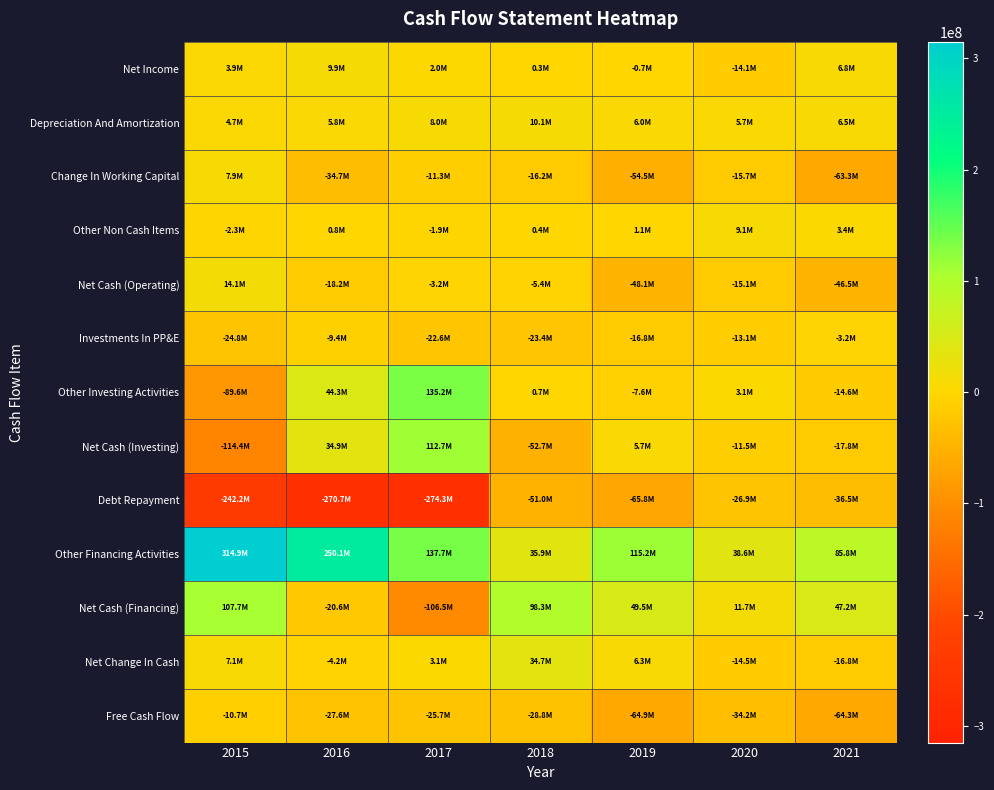

Reading right to left, transcribe all the data shown in this chart.

Net Income: 2021=6849000	2020=-14112000	2019=-684000	2018=350000	2017=1992000	2016=9920000	2015=3888000
Depreciation And Amortization: 2021=6492000	2020=5690000	2019=6043000	2018=10066000	2017=7955000	2016=5791000	2015=4676000
Change In Working Capital: 2021=-63284000	2020=-15723000	2019=-54544000	2018=-16192000	2017=-11269000	2016=-34671000	2015=7852000
Other Non Cash Items: 2021=3436000	2020=9066000	2019=1061000	2018=397000	2017=-1855000	2016=768000	2015=-2292000
Net Cash (Operating): 2021=-46507000	2020=-15079000	2019=-48124000	2018=-5379000	2017=-3177000	2016=-18192000	2015=14124000
Investments In PP&E: 2021=-3181000	2020=-13130000	2019=-16761000	2018=-23409000	2017=-22557000	2016=-9383000	2015=-24838000
Other Investing Activities: 2021=-14582000	2020=3133000	2019=-7582000	2018=713000	2017=135246000	2016=44308000	2015=-89577000
Net Cash (Investing): 2021=-17763000	2020=-11475000	2019=5657000	2018=-52696000	2017=112689000	2016=34925000	2015=-114415000
Debt Repayment: 2021=-36472000	2020=-26916000	2019=-65769000	2018=-51013000	2017=-274261000	2016=-270749000	2015=-242157000
Other Financing Activities: 2021=85779000	2020=38569000	2019=115226000	2018=35925000	2017=137749000	2016=250132000	2015=314889000
Net Cash (Financing): 2021=47226000	2020=11653000	2019=49457000	2018=98302000	2017=-106512000	2016=-20617000	2015=107732000
Net Change In Cash: 2021=-16761000	2020=-14541000	2019=6279000	2018=34748000	2017=3077000	2016=-4207000	2015=7096000
Free Cash Flow: 2021=-64333000	2020=-34170000	2019=-64885000	2018=-28788000	2017=-25734000	2016=-27575000	2015=-10714000